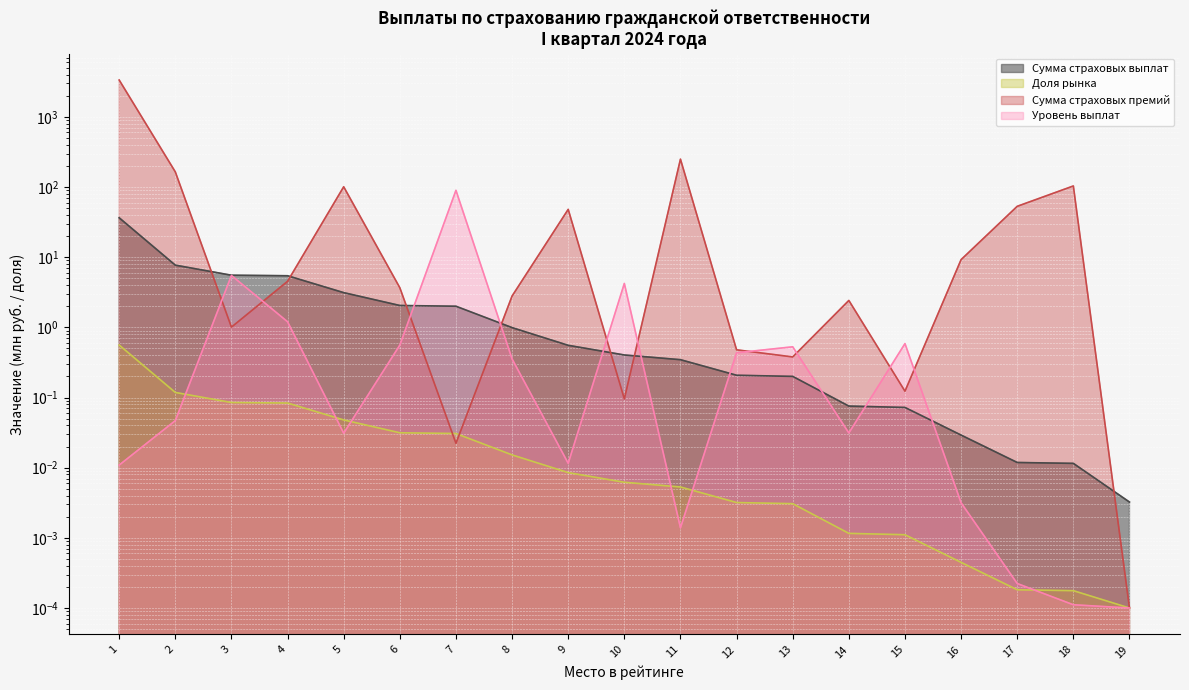

Which series changed the most between 14 and 18?

Сумма страховых премий